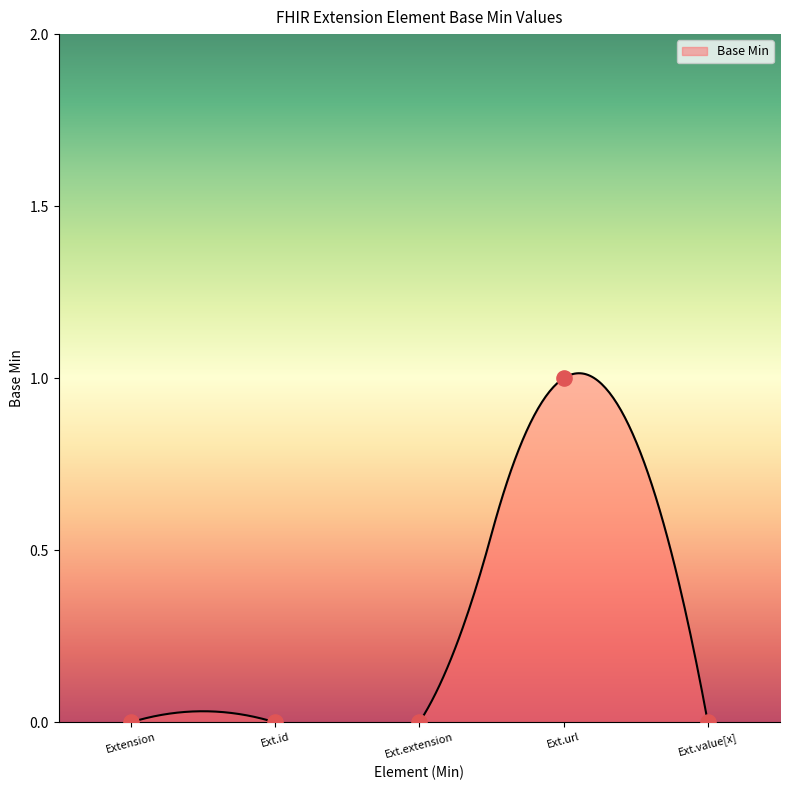

What is the change in value from Extension to Ext.url?

+1